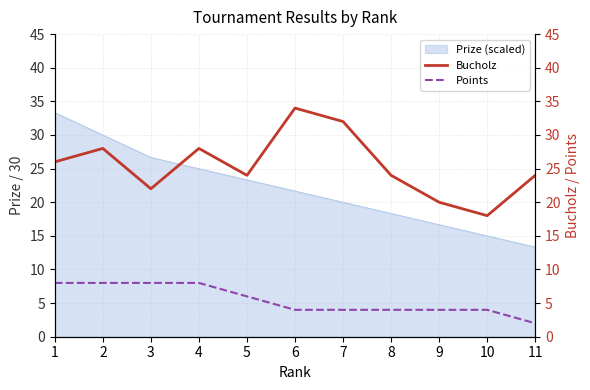

At how many categories does at least one series exceed 19?

10